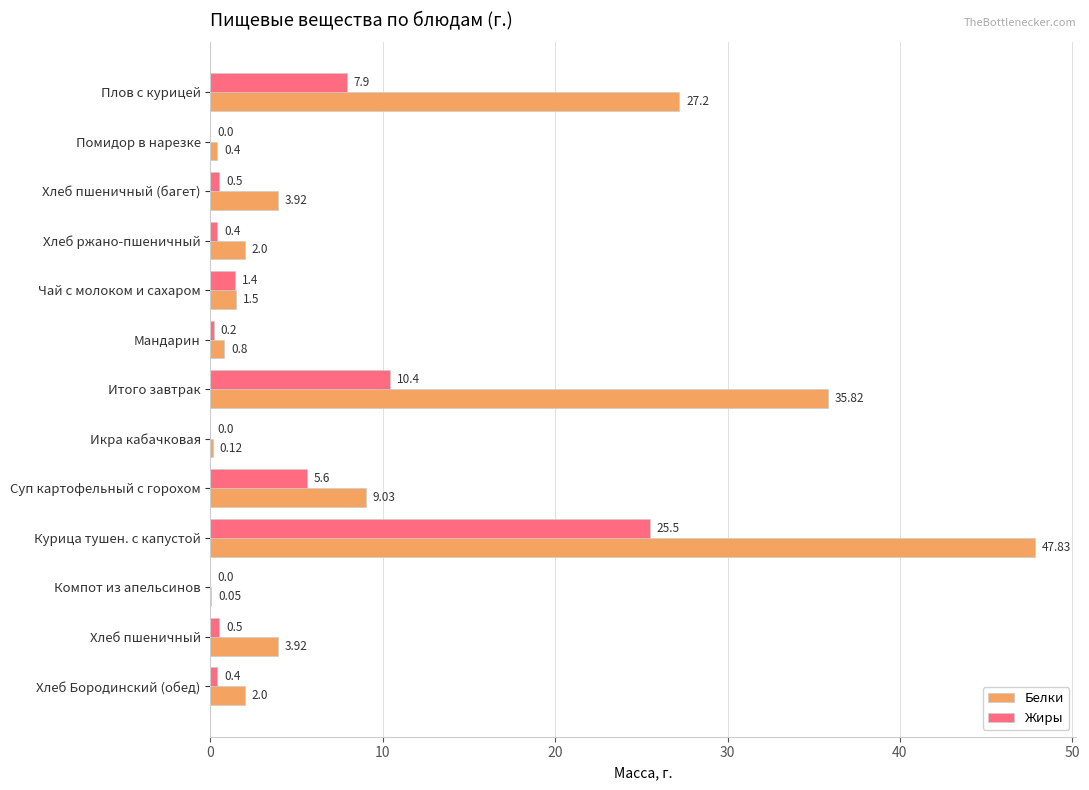

Where is Белки nearest to the value 23?

Плов с курицей